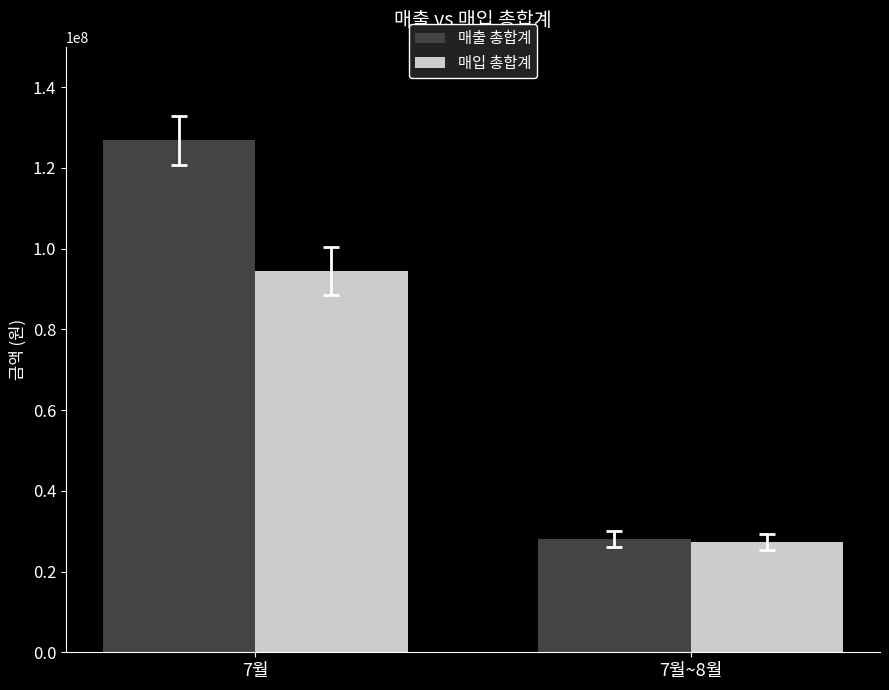

How many 매입 총합계 values are between 27410071 and 94487034?

2